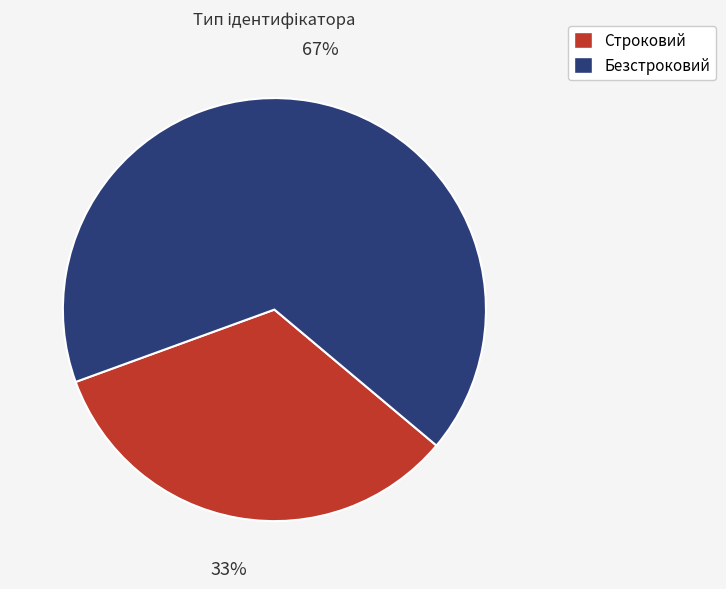

Is there a majority slice in this chart?

Yes